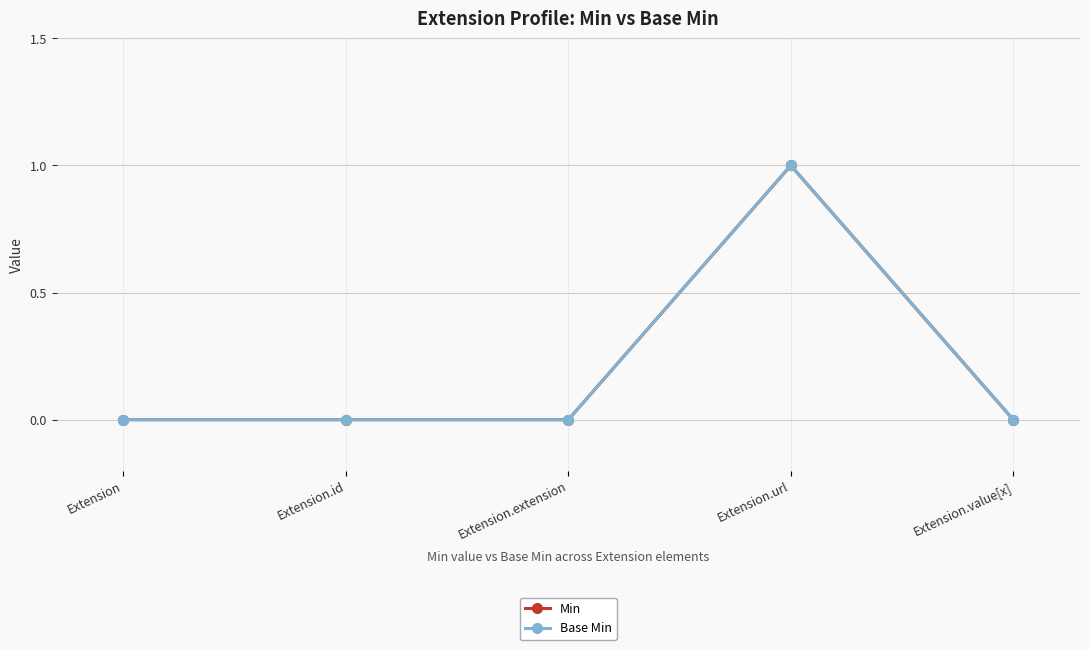

Is this an area chart (filled region under the line)?

No